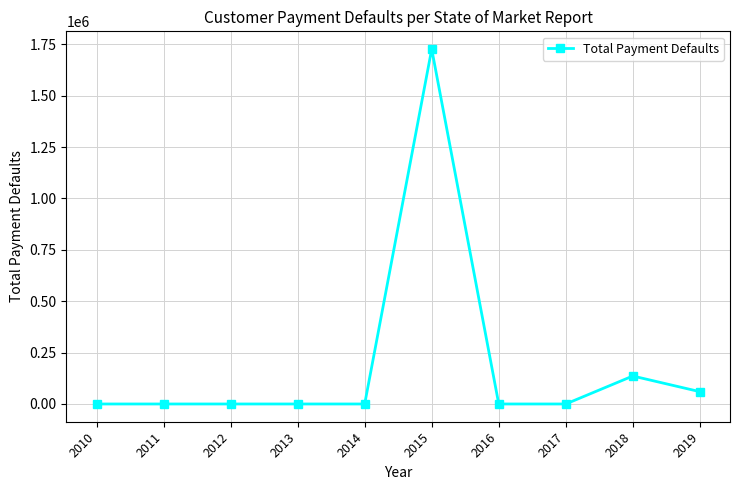

The chart shows a value of 1013528 at 2015. True or false?

False